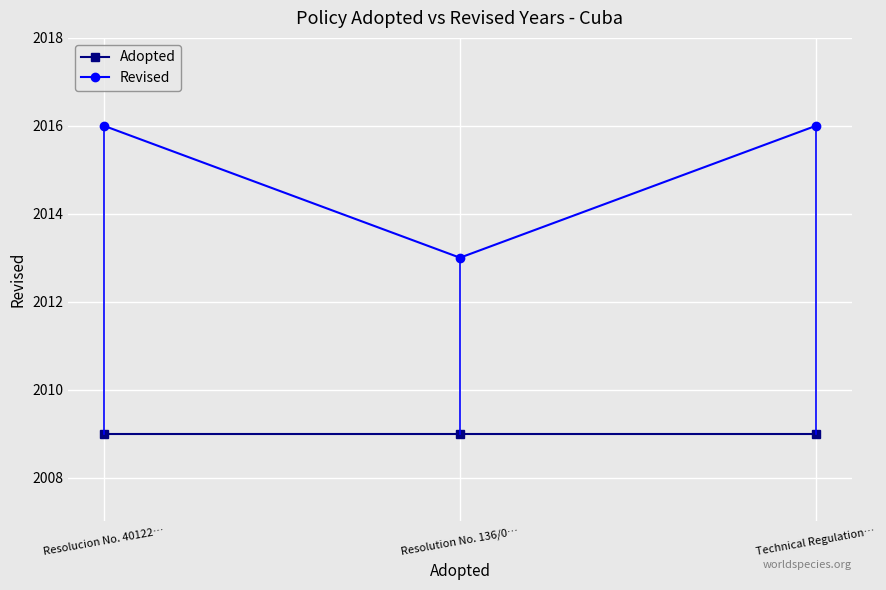

Between Resolution No. 136/0… and Technical Regulation…, which series saw the biggest shift?

Revised